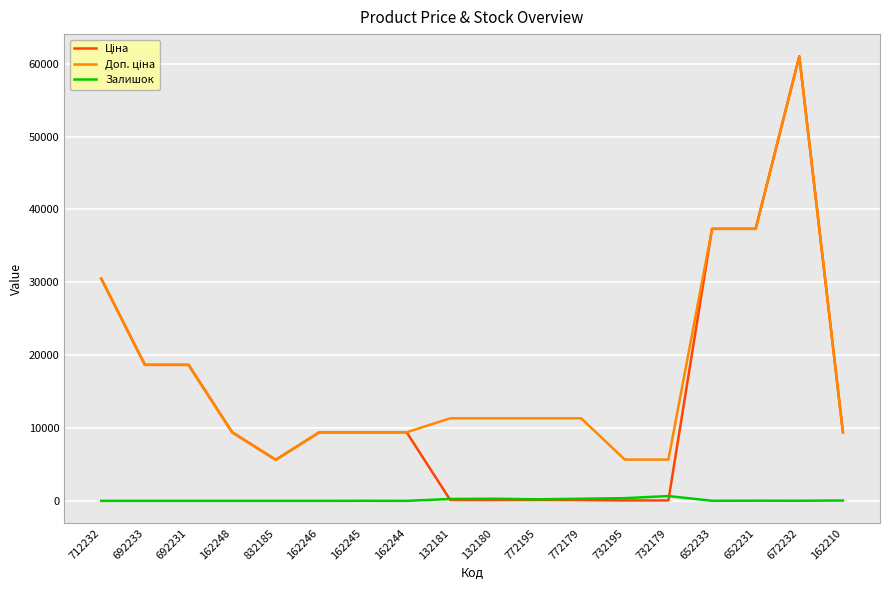

What is the greatest value displayed?

61024.7